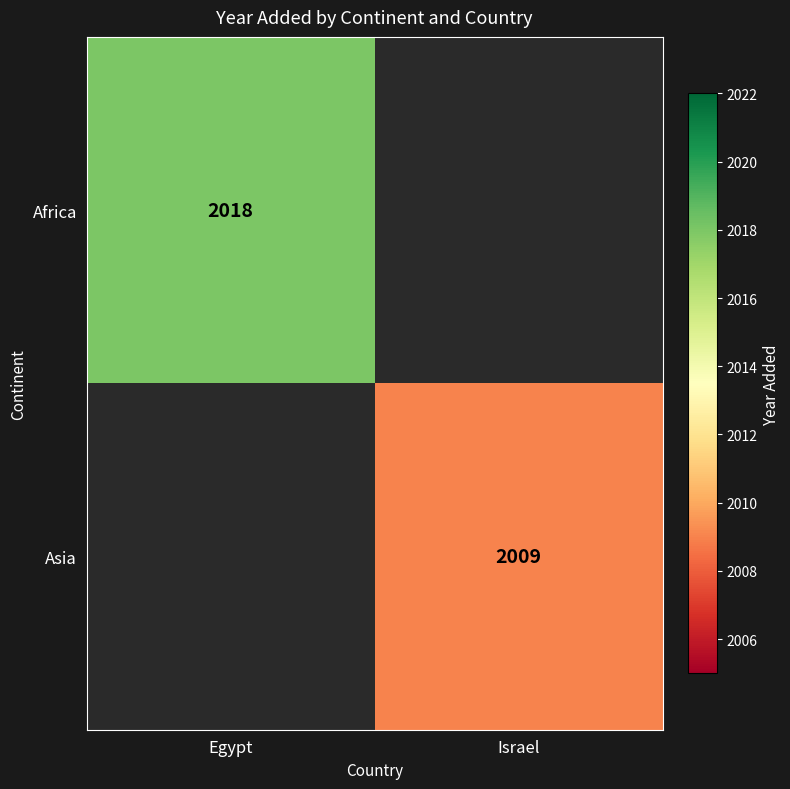

How many categories are shown in the chart?

2